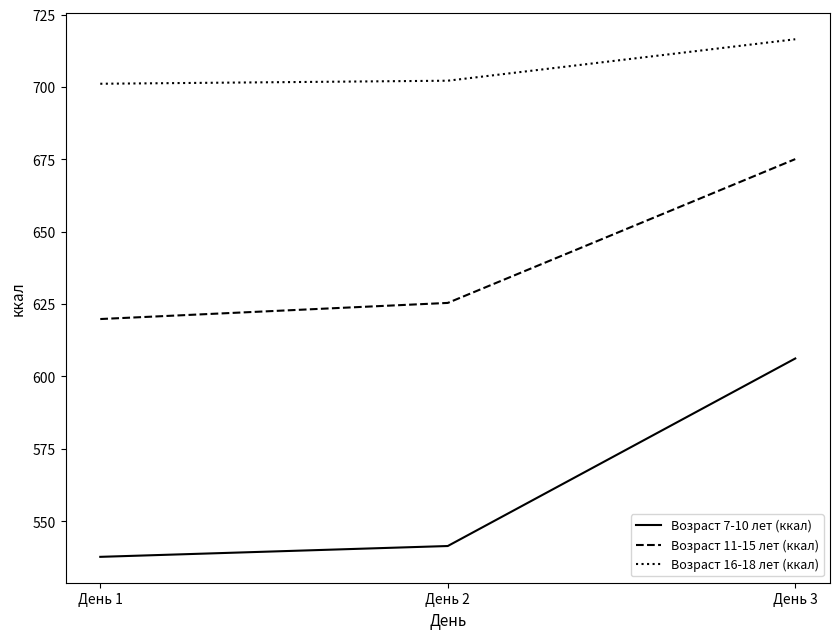

At which category is the sum across all series the highest?

День 3